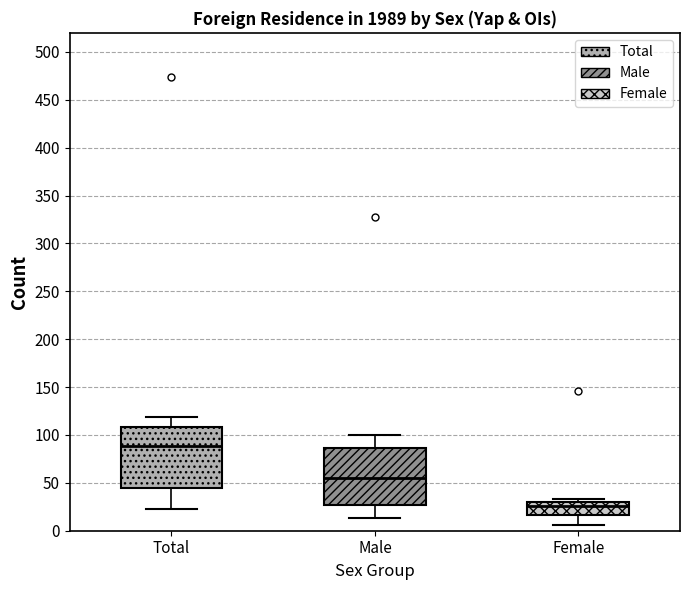

Reading left to right, read every box against the y-axis: the position of its median line, the range the box covers, and the ends of its whiskers. The values are not printed on the chart, so give them approximately, as read against the axis.

Total: median 90, box 45 to 110, whiskers 25 to 120
Male: median 55, box 25 to 85, whiskers 15 to 100
Female: median 25, box 15 to 30, whiskers 5 to 35